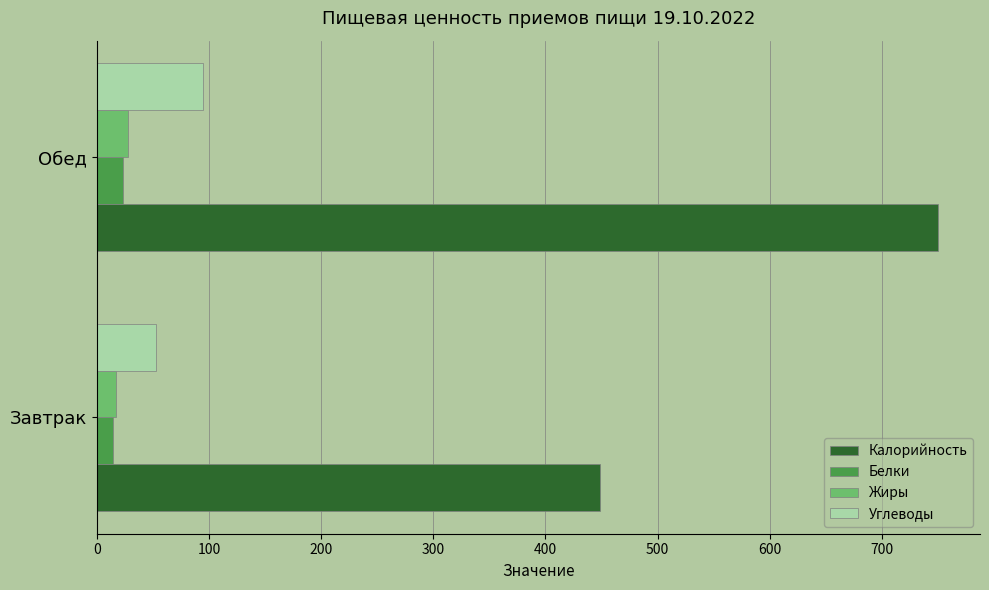

What is the maximum value shown in the chart?

750